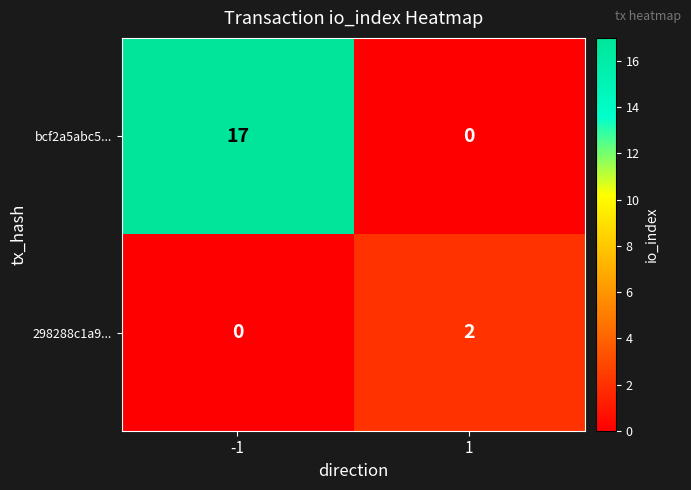

Is it true that bcf2a5abc5... equals -9 at 1?

False